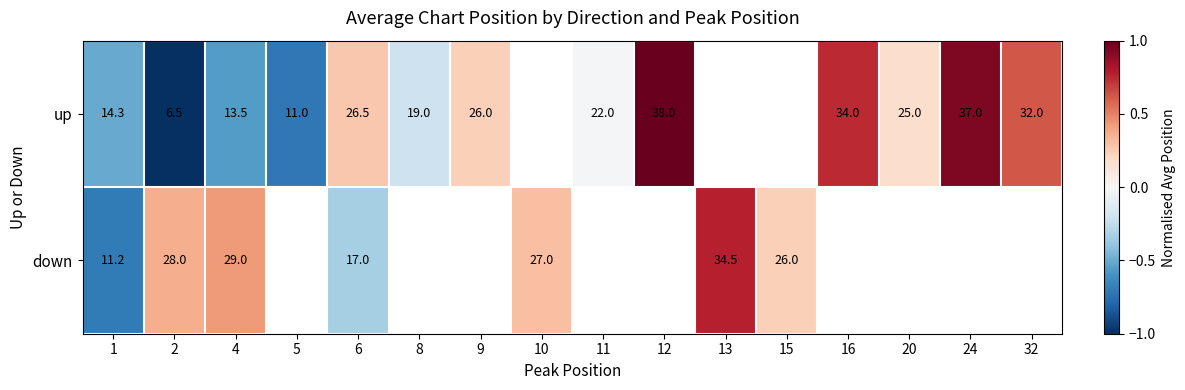

Rank the series at 4 from highest to lowest value.

down, up